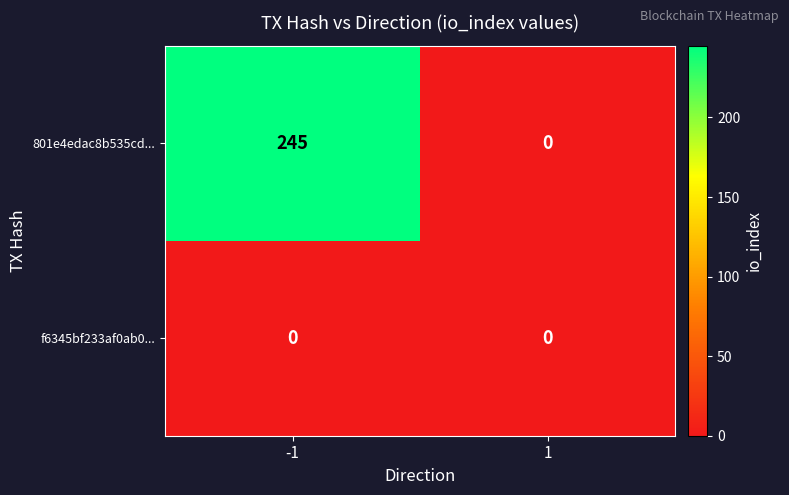

True or false: f6345bf233af0ab0... has a value of 0 at -1.

True